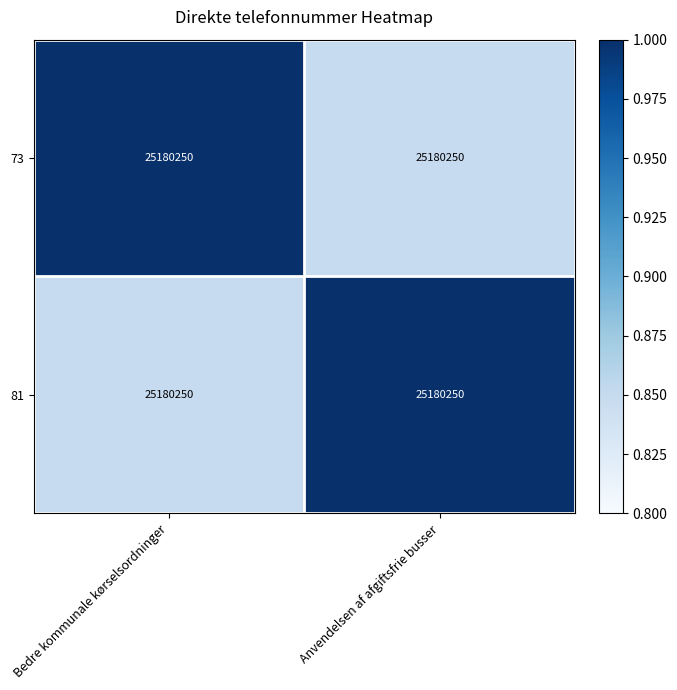

Where is 81 nearest to the value 0?

Bedre kommunale kørselsordninger